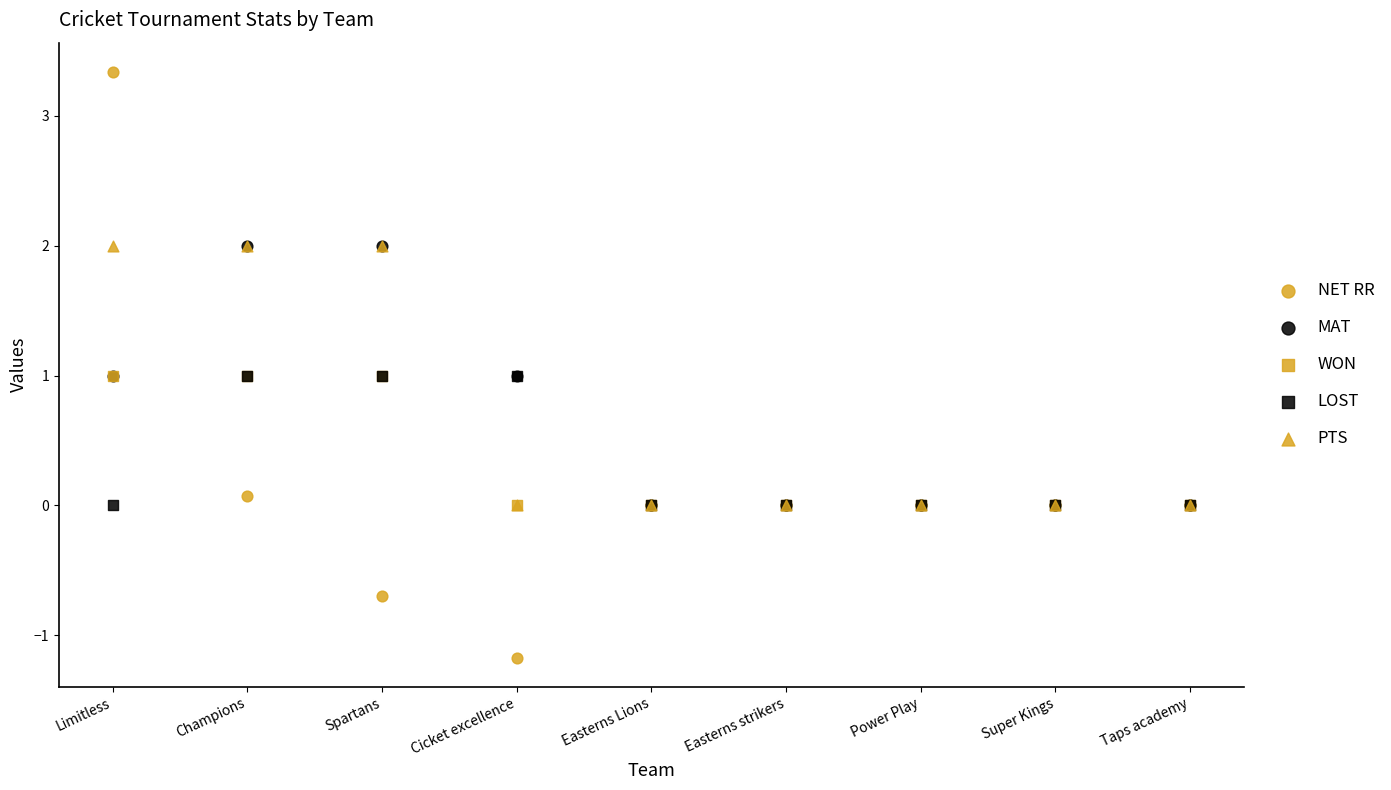

Which series has the largest Y range (max minus min)?

NET RR